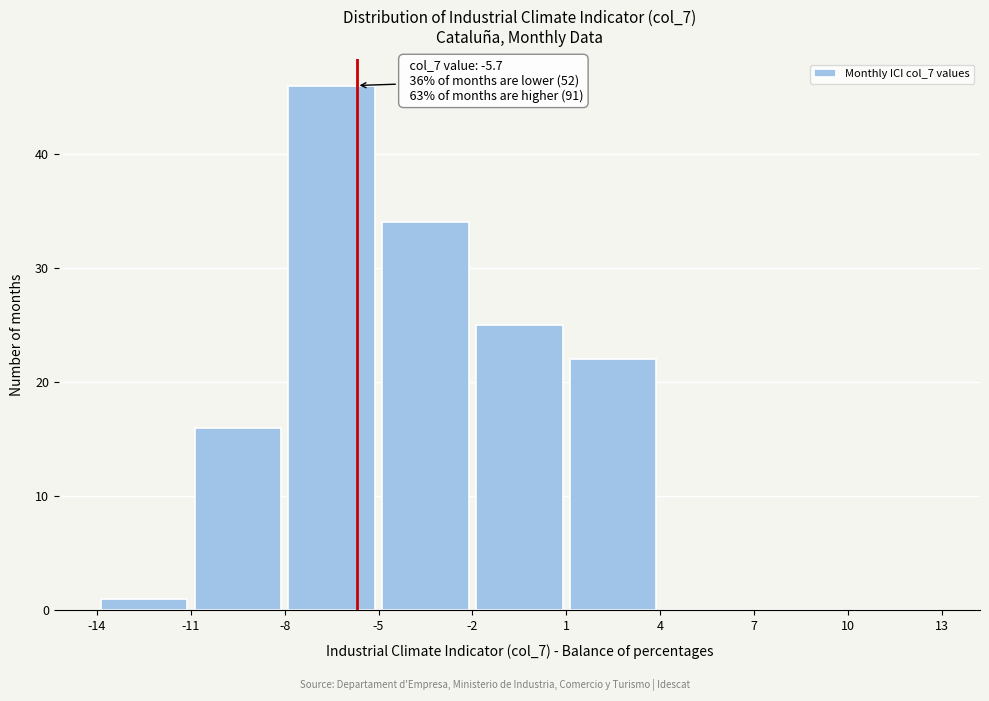

Which range on the x-axis has the tallest bar?

-8 to -5